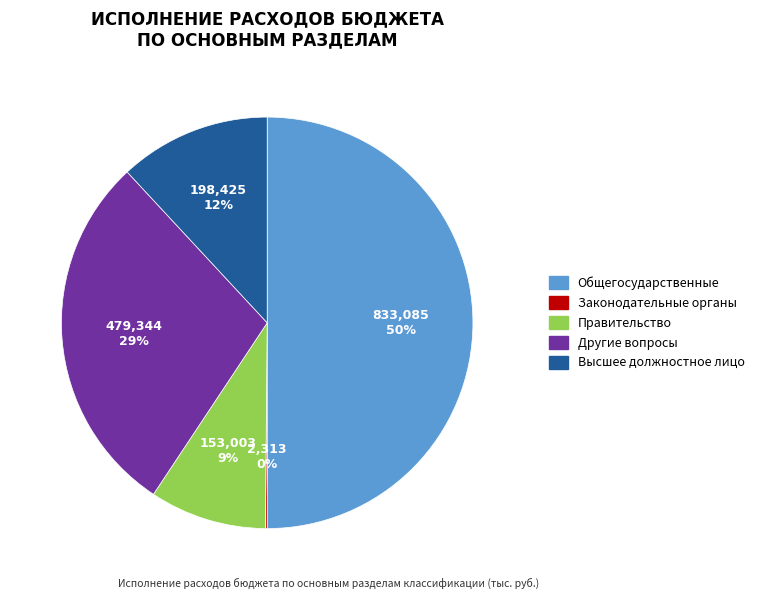

To the nearest percent, what is the average slice percentage?

20%